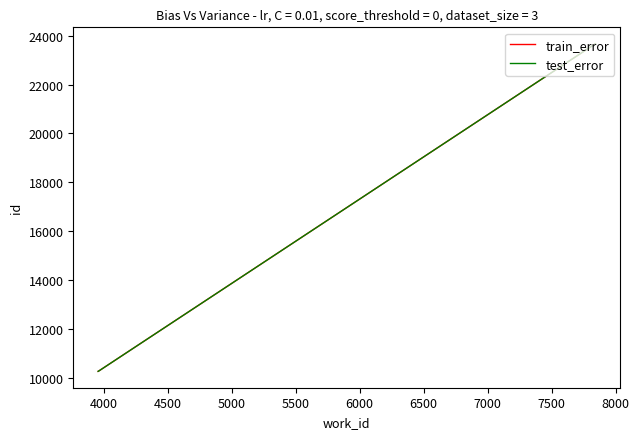

Is this an area chart (filled region under the line)?

No